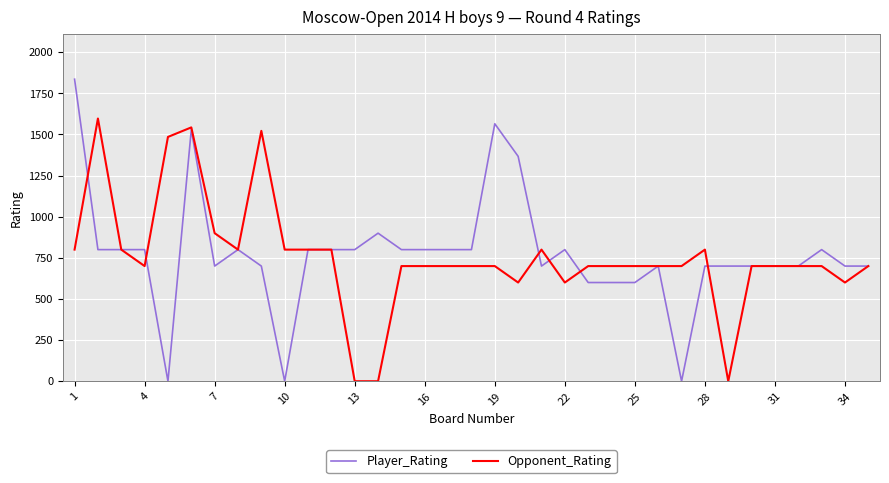

How many values in the Opponent_Rating series are below 700?

6